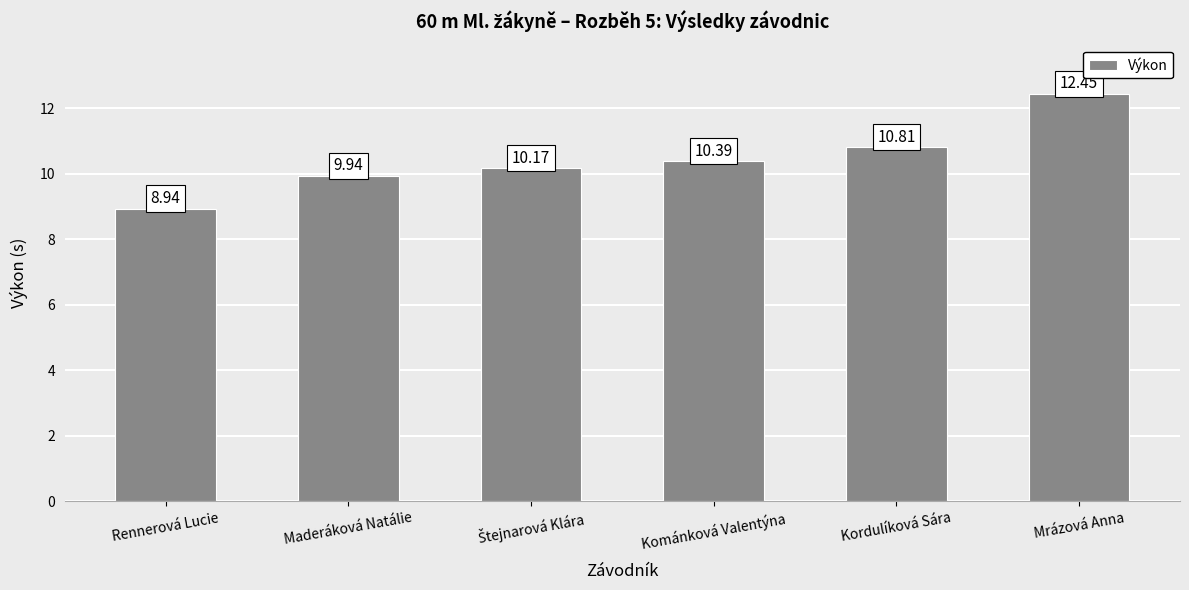

What is the value of the 4th bar from the left?

10.4